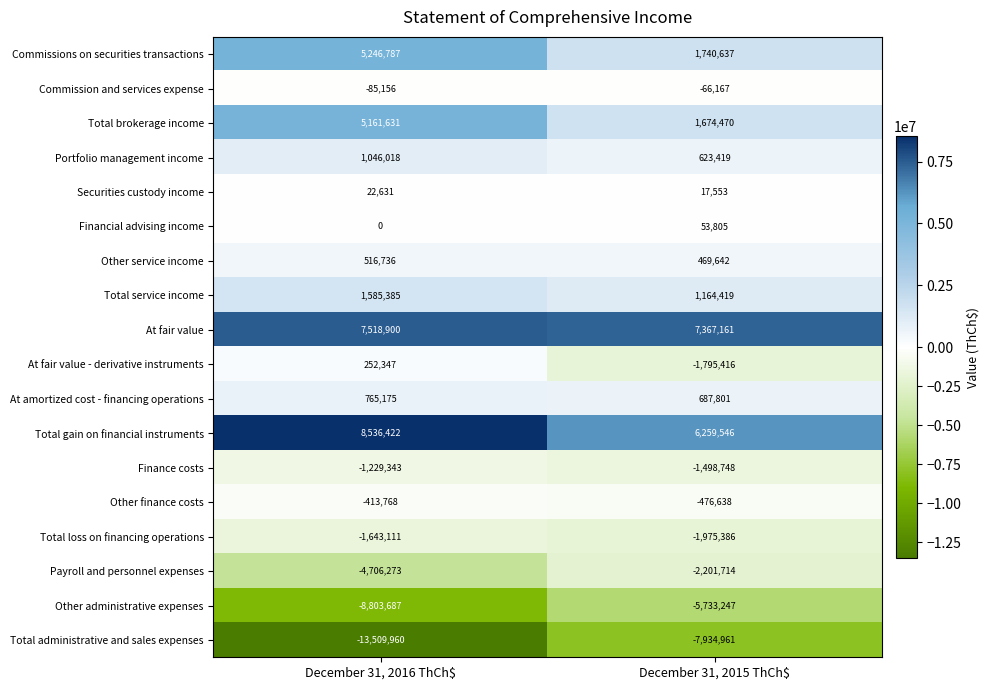

Which series has the widest spread of values?

Total administrative and sales expenses